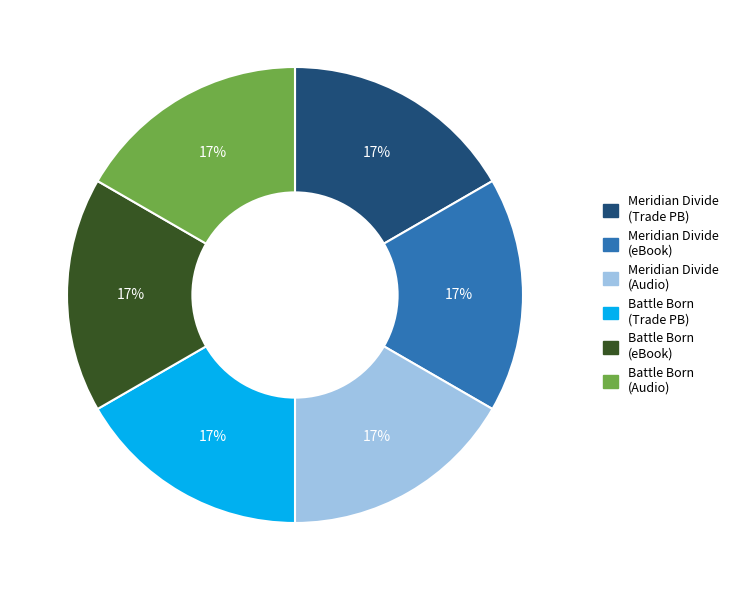

Is there a majority slice in this chart?

No